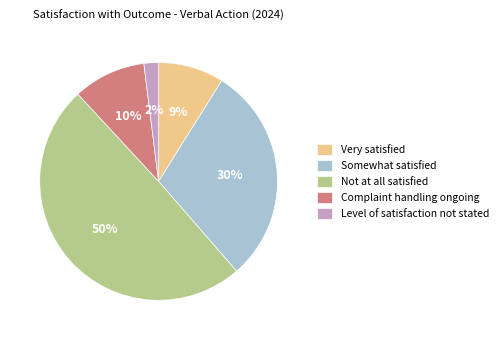

Rank the categories by value from highest to lowest.

Not at all satisfied, Somewhat satisfied, Complaint handling ongoing, Very satisfied, Level of satisfaction not stated